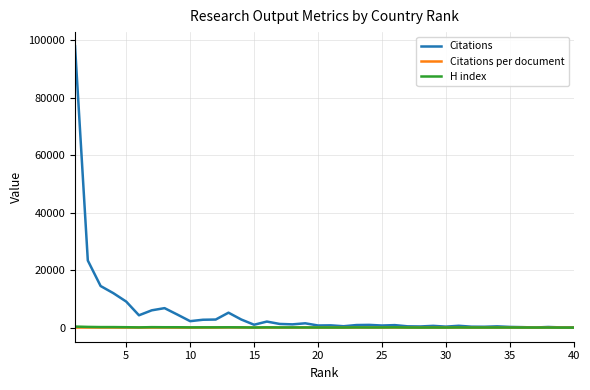

What is the greatest value displayed?

97996.0